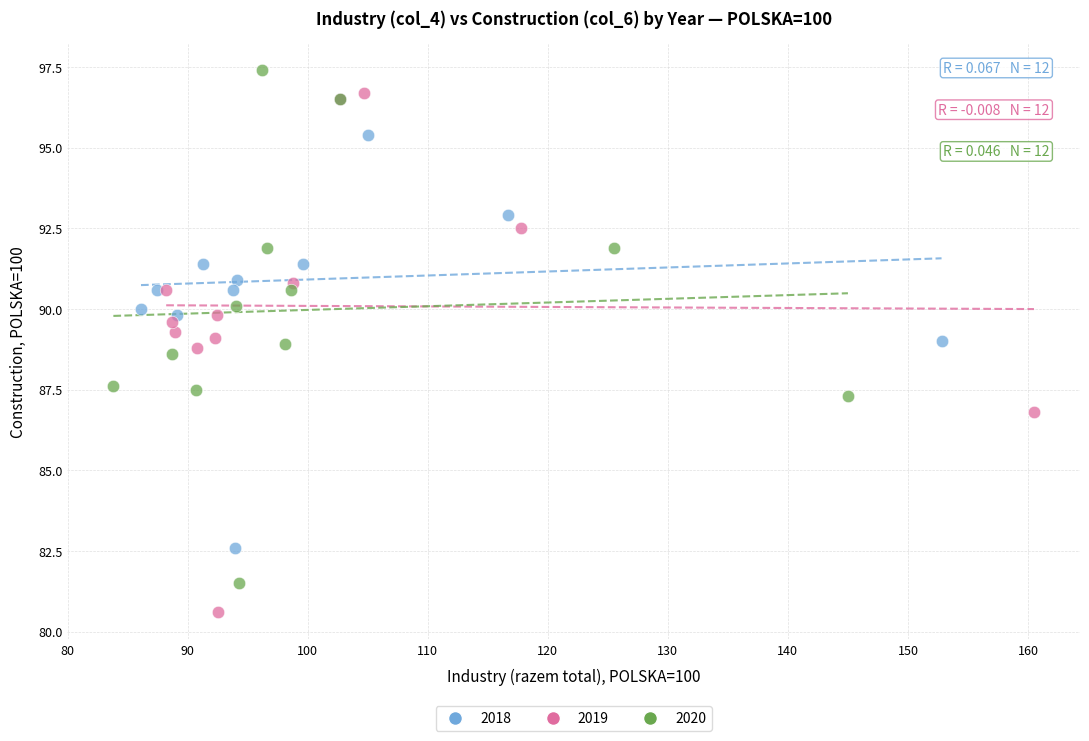

Which series has the largest Y range (max minus min)?

2019